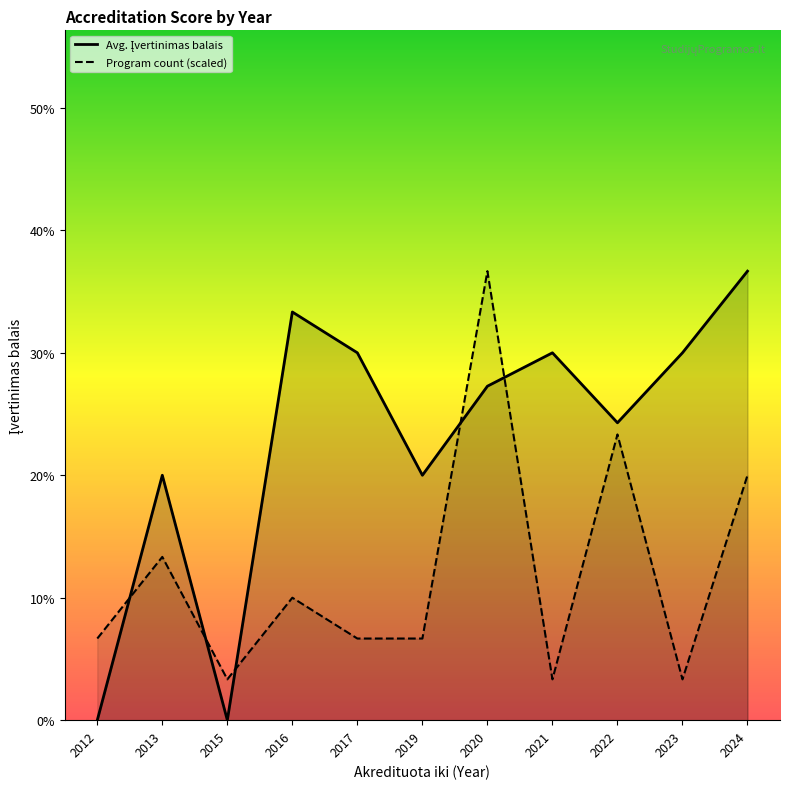

True or false: Avg. Įvertinimas balais has more than 2 points higher than both neighbors.

True